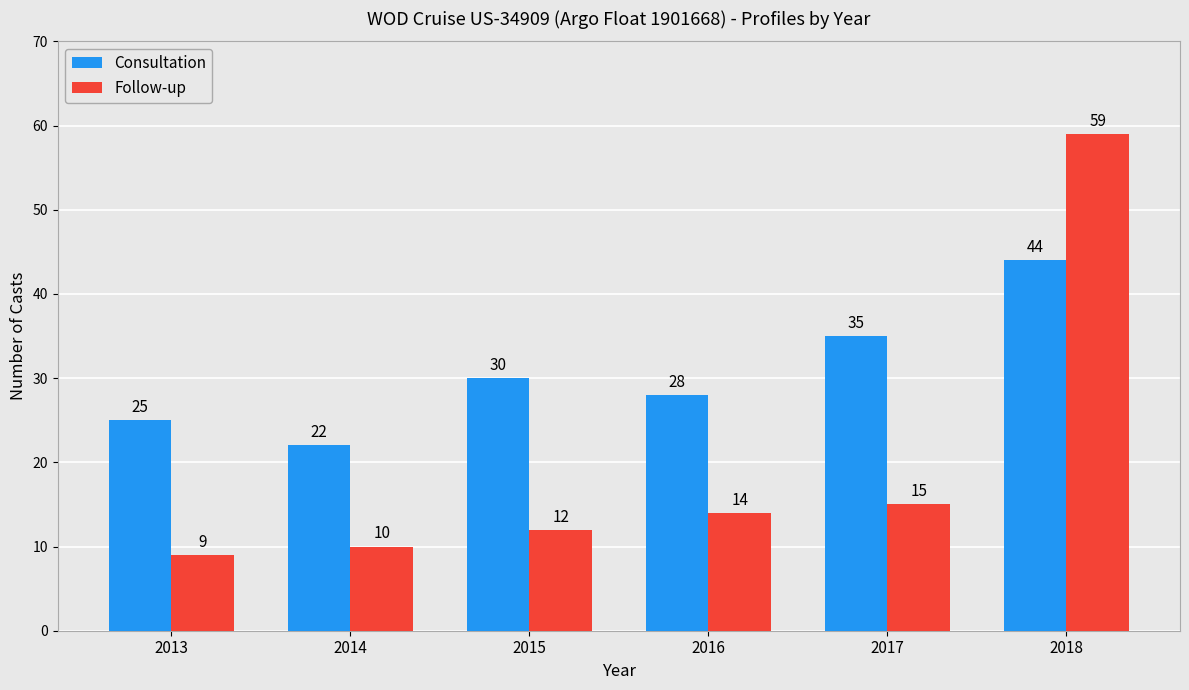

True or false: Consultation has a value of 44 at 2018.

True